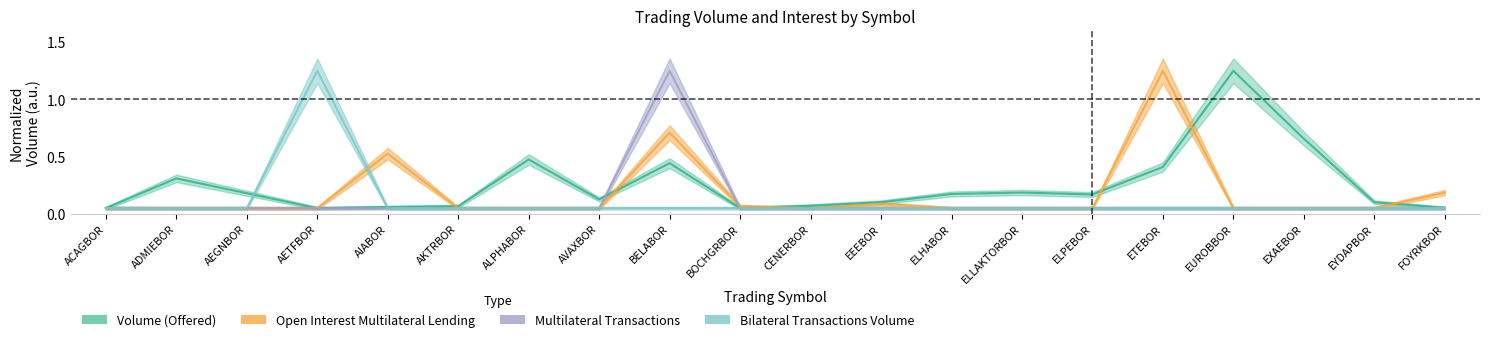

What is the spread (max minus min) of values at ELPEBOR?

0.1